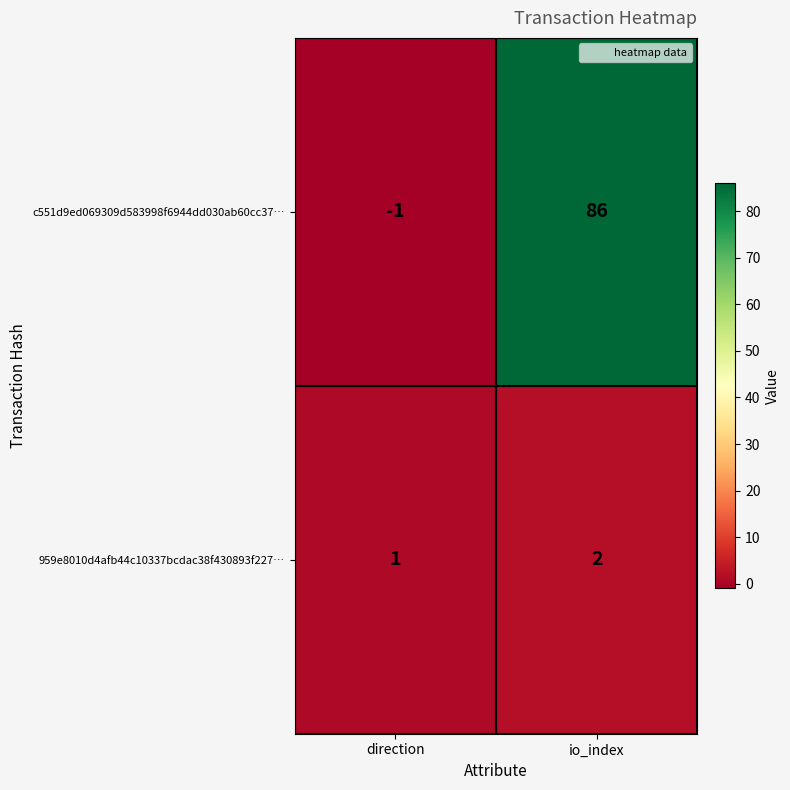

At io_index, list the series in order from smallest to largest.

959e8010d4afb44c10337bcdac38f430893f227…, c551d9ed069309d583998f6944dd030ab60cc37…